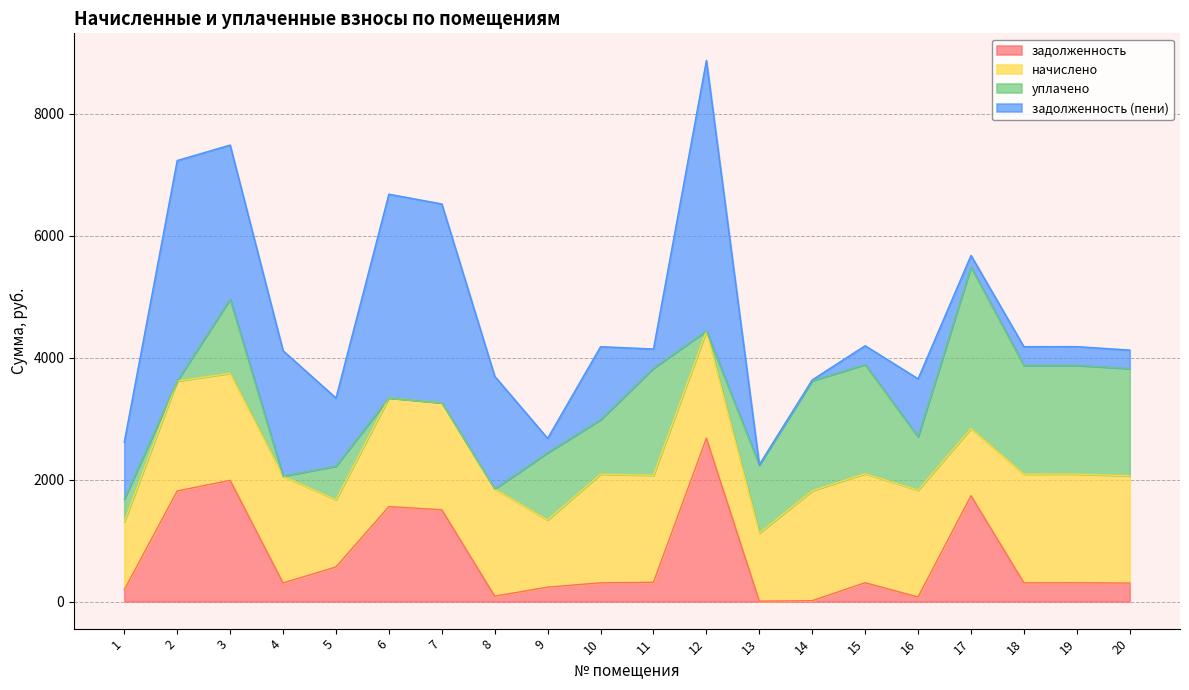

Which series has the largest range (max minus min)?

задолженность (пени)